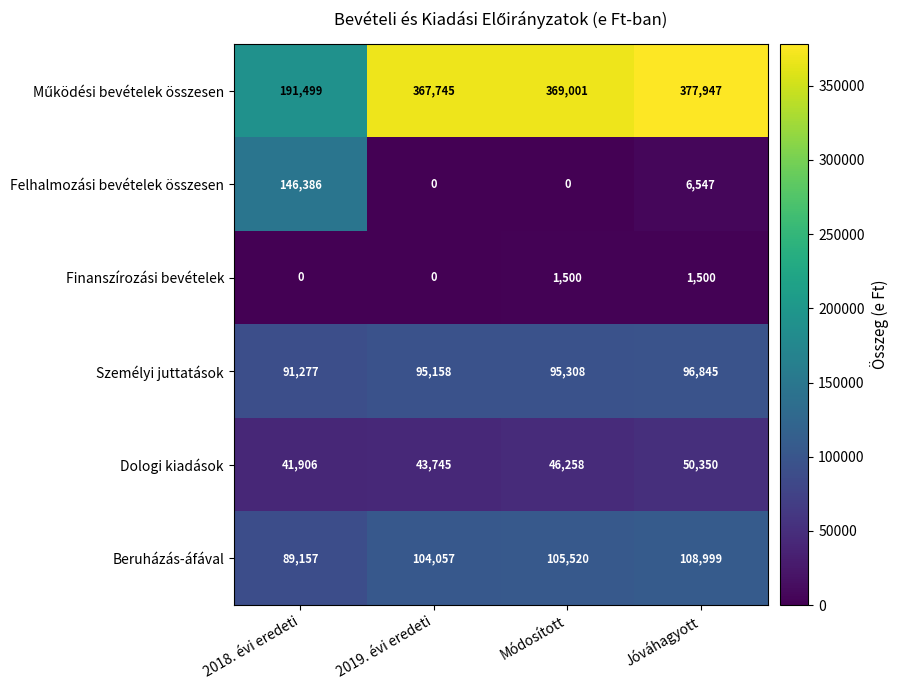

What is the spread (max minus min) of values at 2018. évi eredeti?

191499